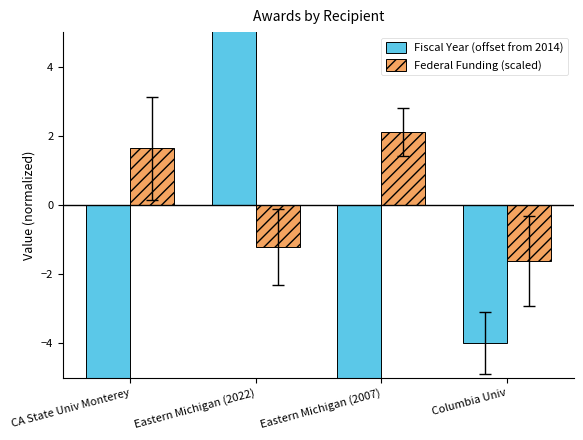

Reading right to left, what are all the values shown in this chart?

Fiscal Year (offset from 2014): Columbia Univ=-4.0	Eastern Michigan (2007)=-7.0	Eastern Michigan (2022)=9.0	CA State Univ Monterey=-8.0
Federal Funding (scaled): Columbia Univ=-1.6	Eastern Michigan (2007)=2.1	Eastern Michigan (2022)=-1.2	CA State Univ Monterey=1.6